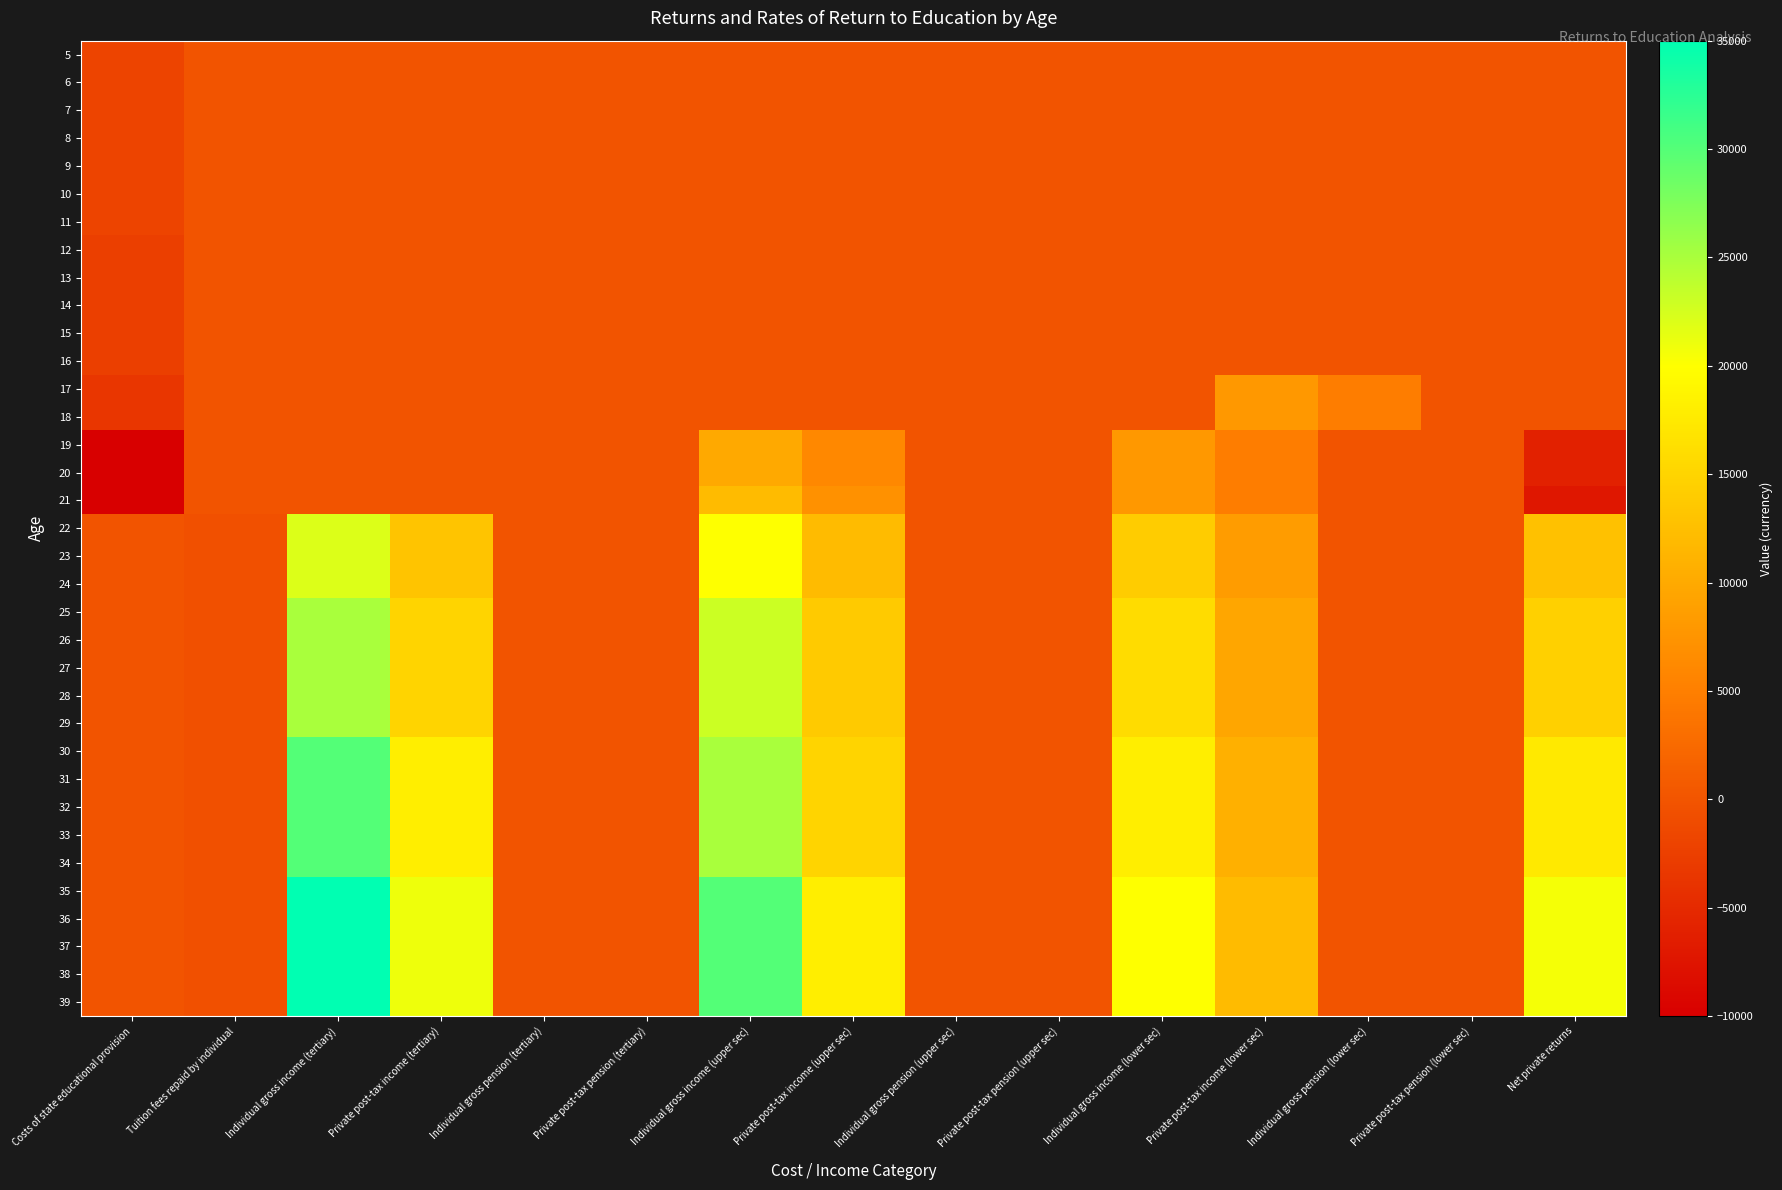

How many distinct data groups are displayed?

35